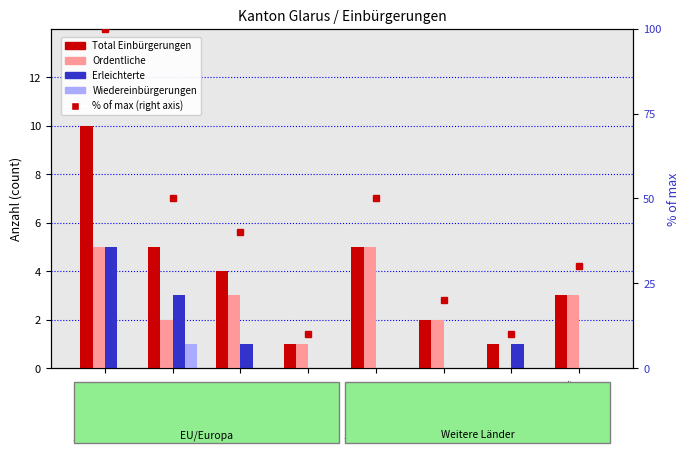

The Ordentliche series shows 3 at Kosovo. True or false?

True